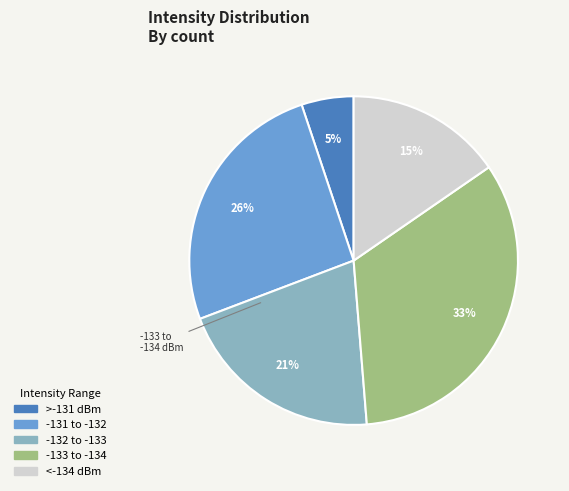

Does any single category account for the majority?

No